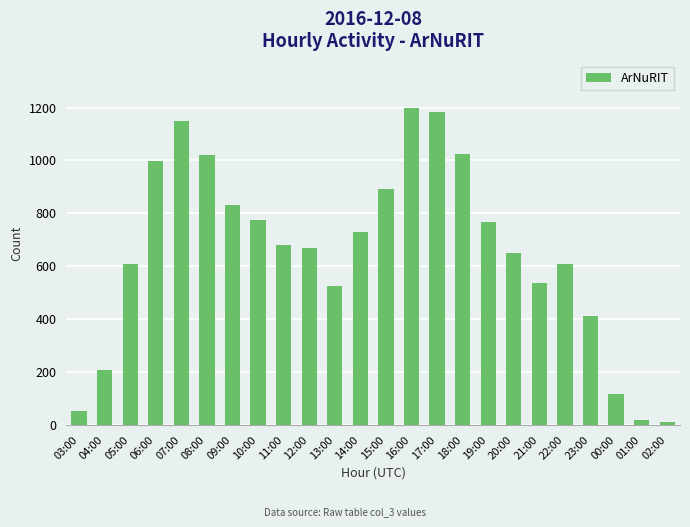

What is the average value?

653